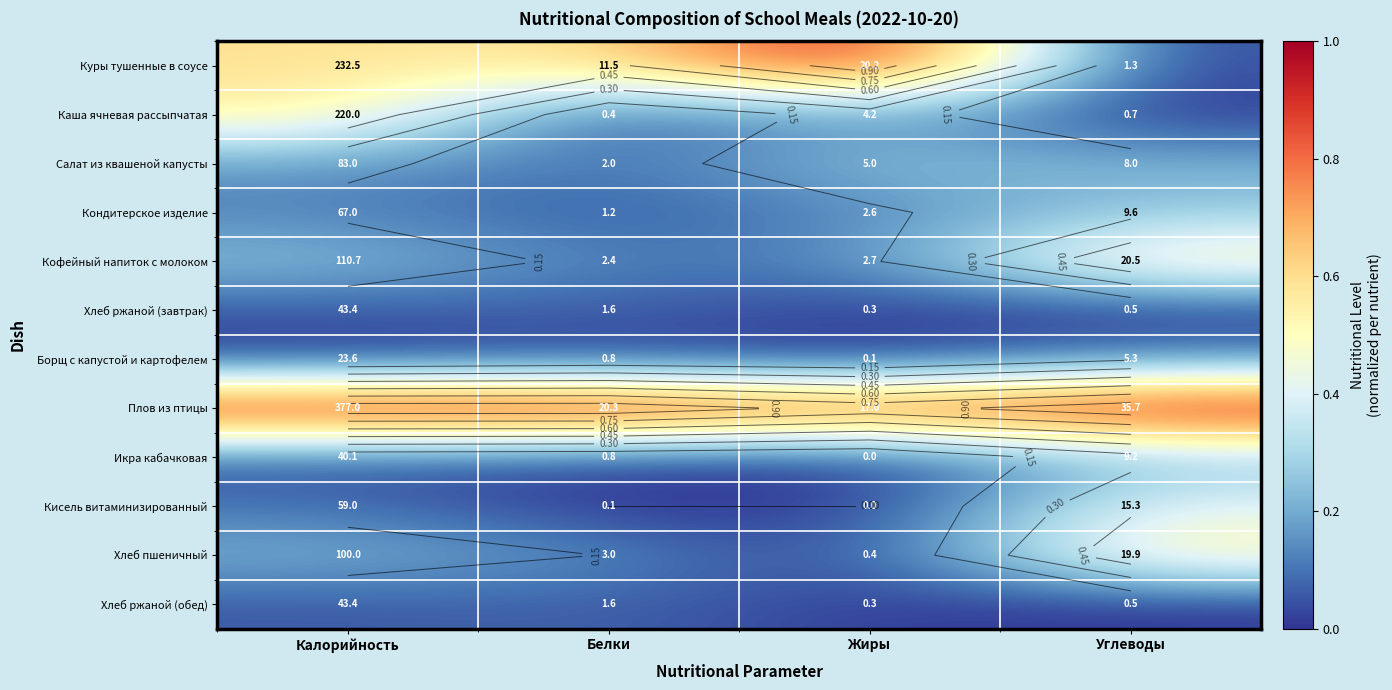

At which label is Хлеб пшеничный closest to 0?

Жиры